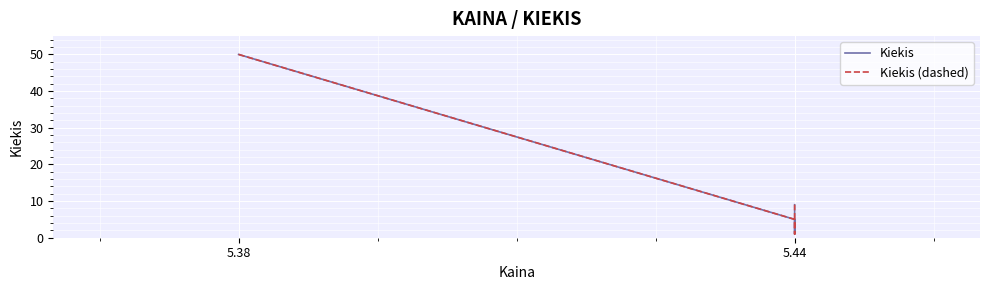

Is this an area chart (filled region under the line)?

No